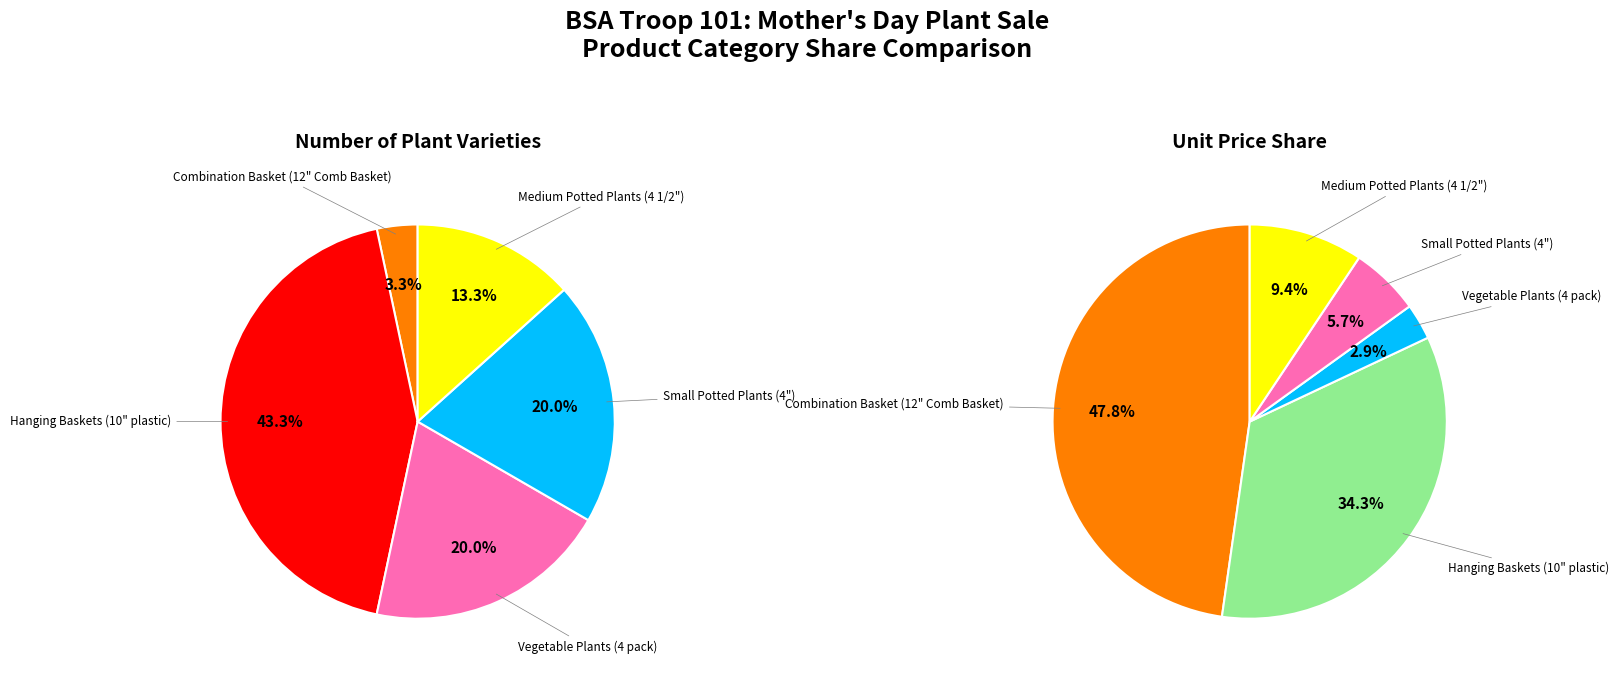

To the nearest percent, what percentage of the pie is 10" Basket (plastic)?

34%